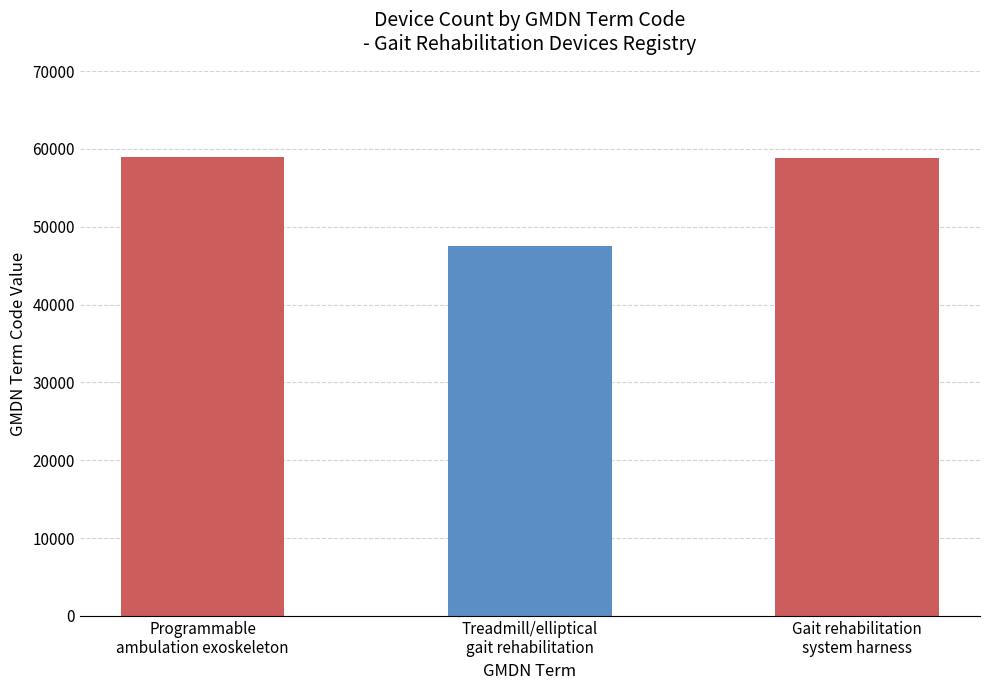

The chart shows a value of 15761 at Gait rehabilitation
system harness. True or false?

False